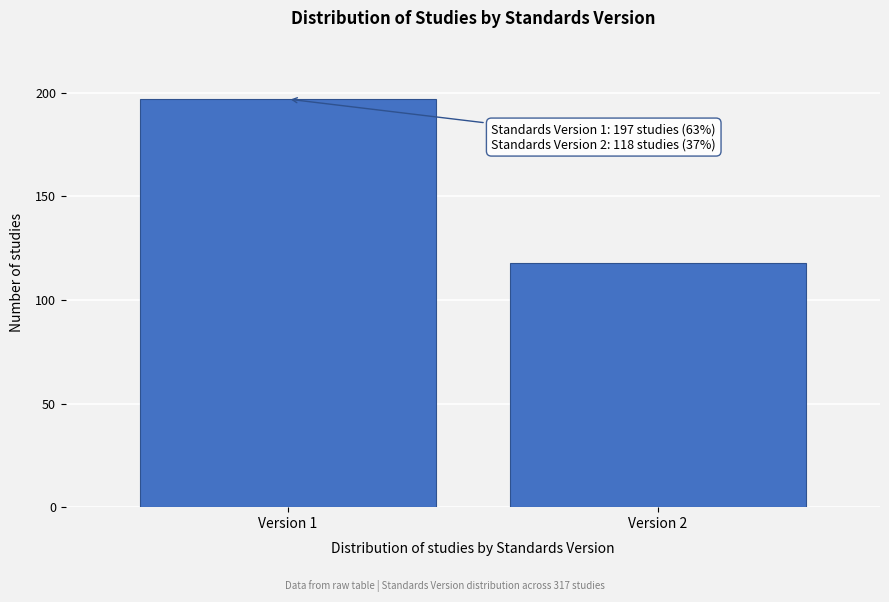

Reading left to right, transcribe all the data shown in this chart.

Version 1=197	Version 2=118